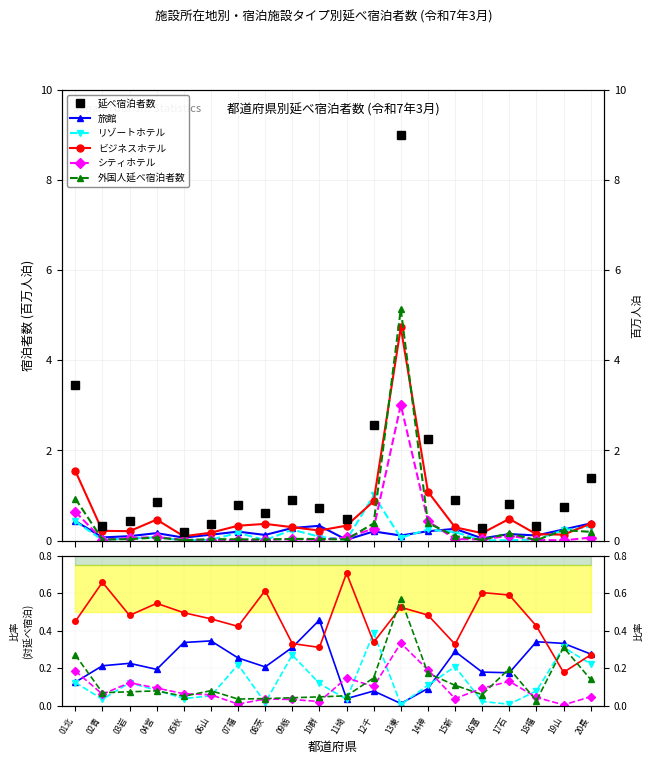

The リゾートホテル series shows 0.0 at 02青. True or false?

False